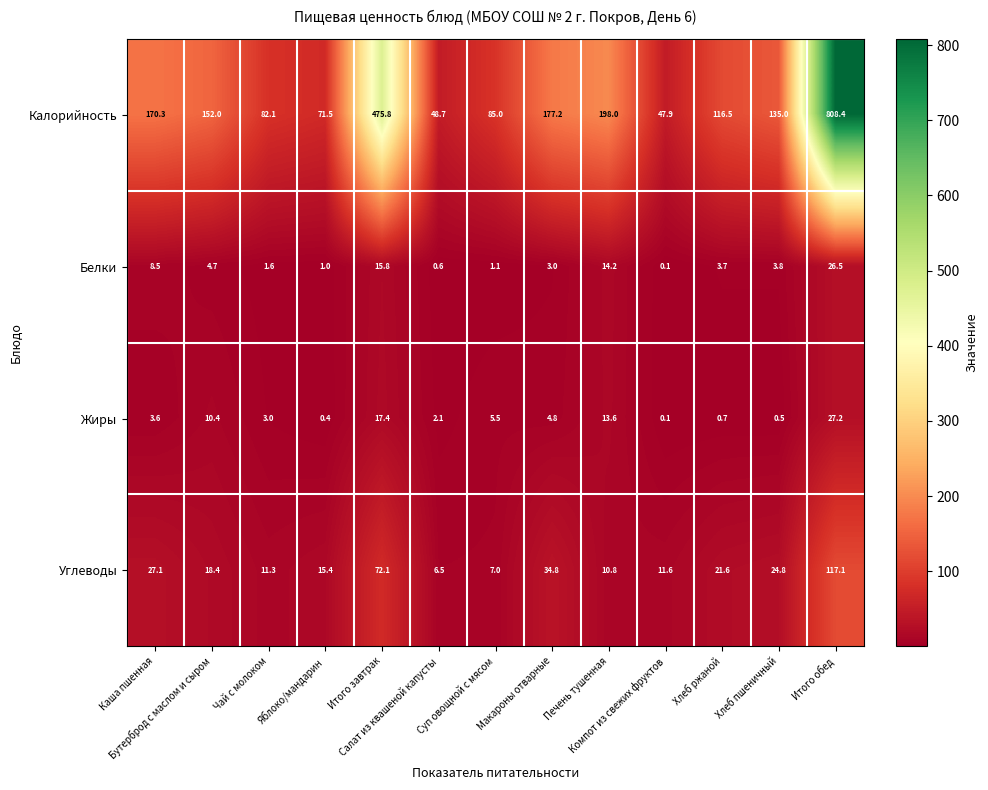

At how many categories does at least one series exceed 311?

2